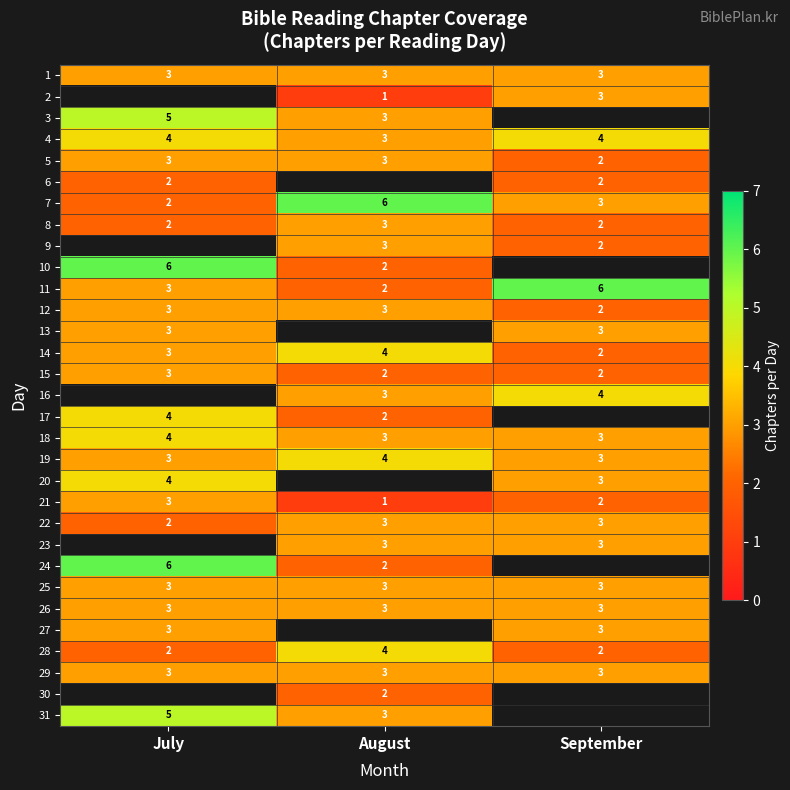

The value of 25 at September is 1.8. True or false?

False